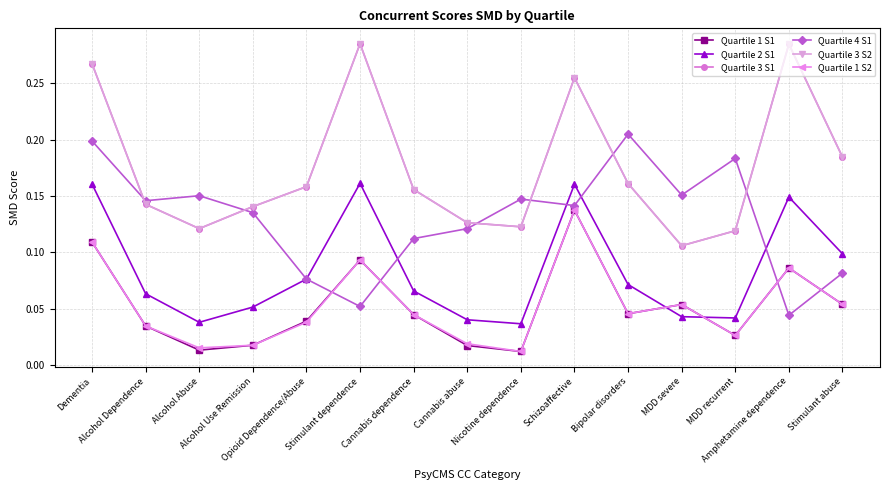

True or false: Quartile 3 S2 and Quartile 1 S1 cross at least once.

False